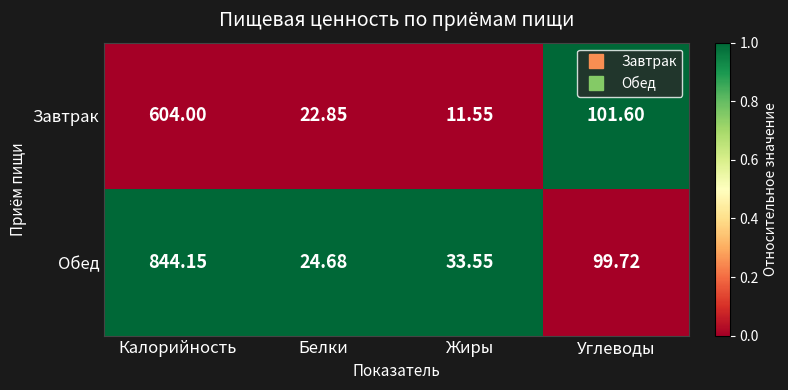

At Жиры, list the series in order from smallest to largest.

Завтрак, Обед